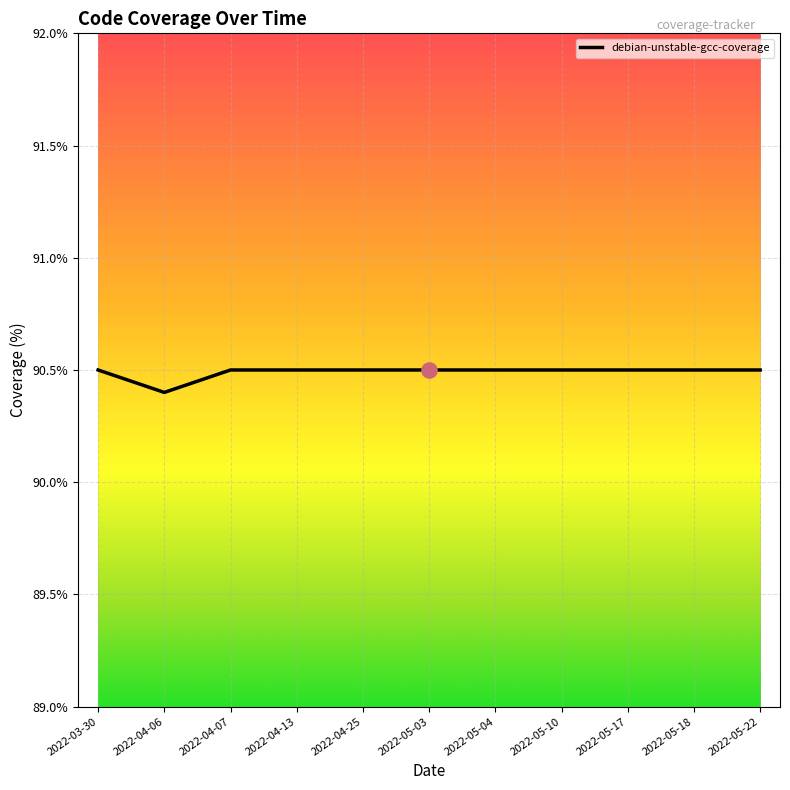

Approximately how many times larger is the value at 2022-04-13 compared to 2022-05-17?

1.0